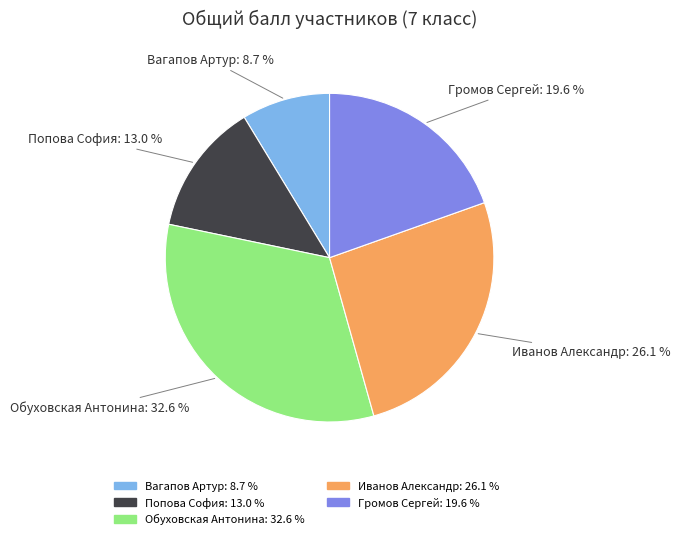

How many segments does this pie chart have?

5